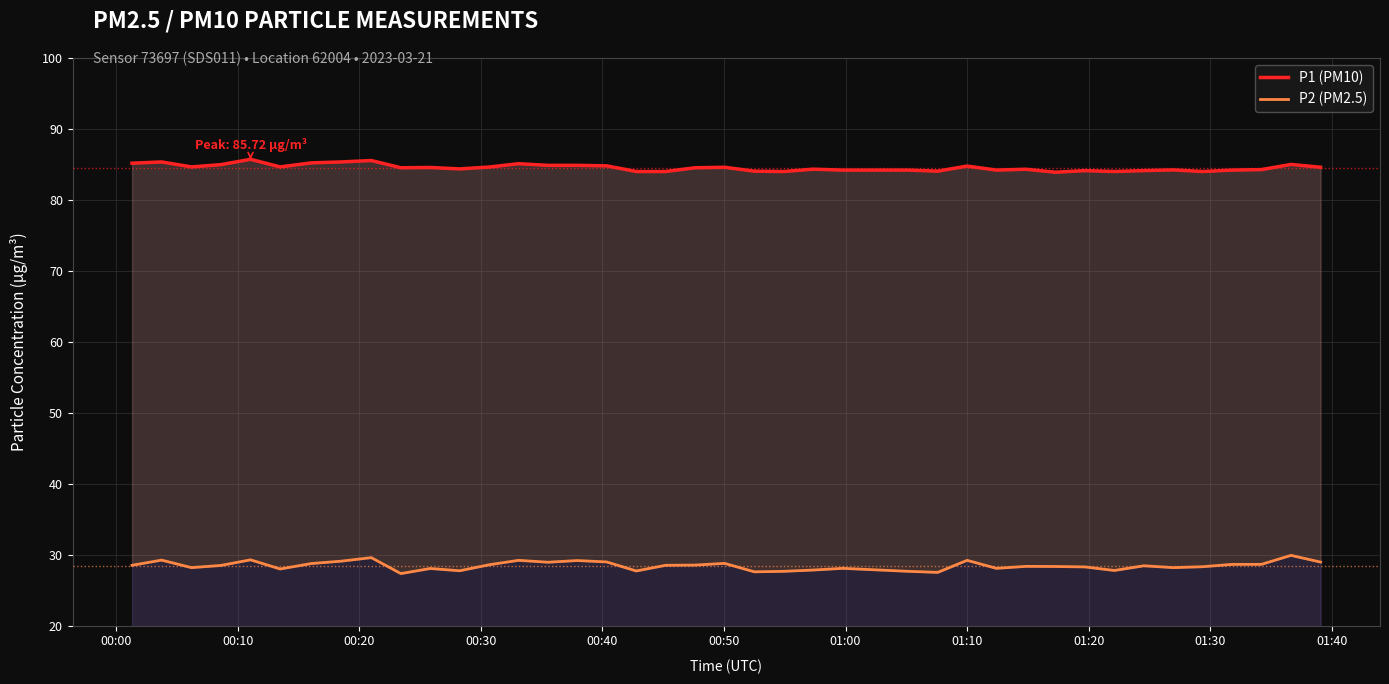

The value of P2 (PM2.5) at 25 is 8.2. True or false?

False